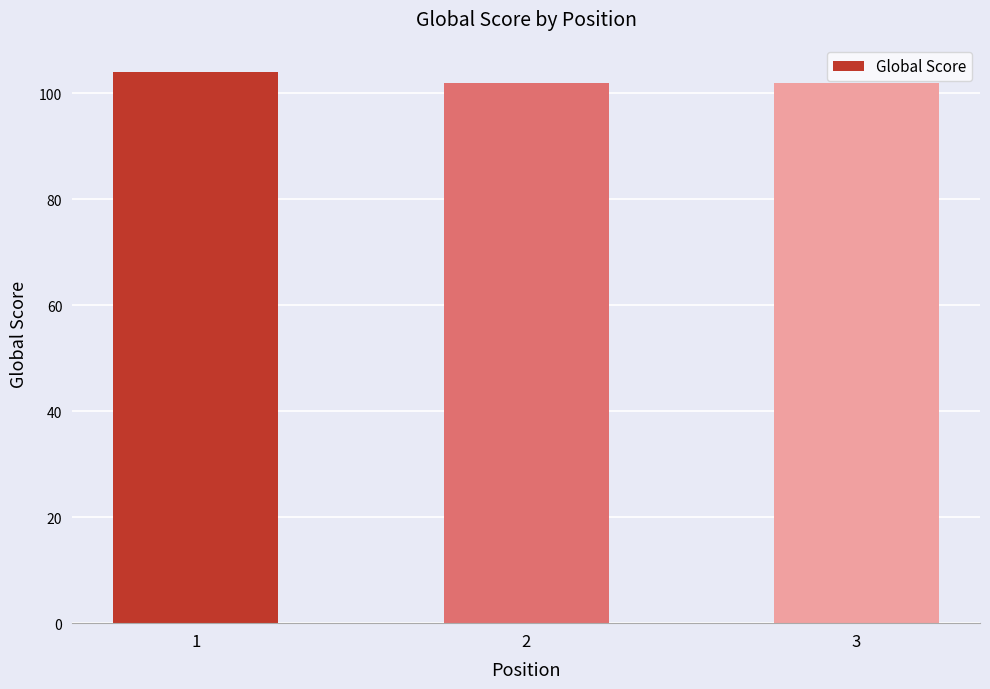

Does the chart contain stacked bars?

No